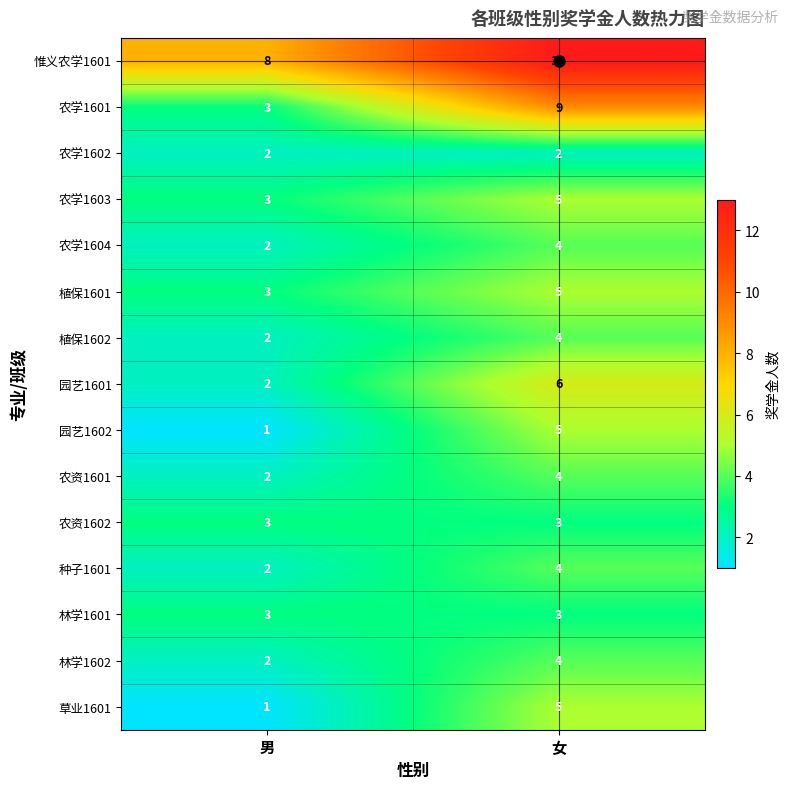

Which category has the lowest value across all series?

男